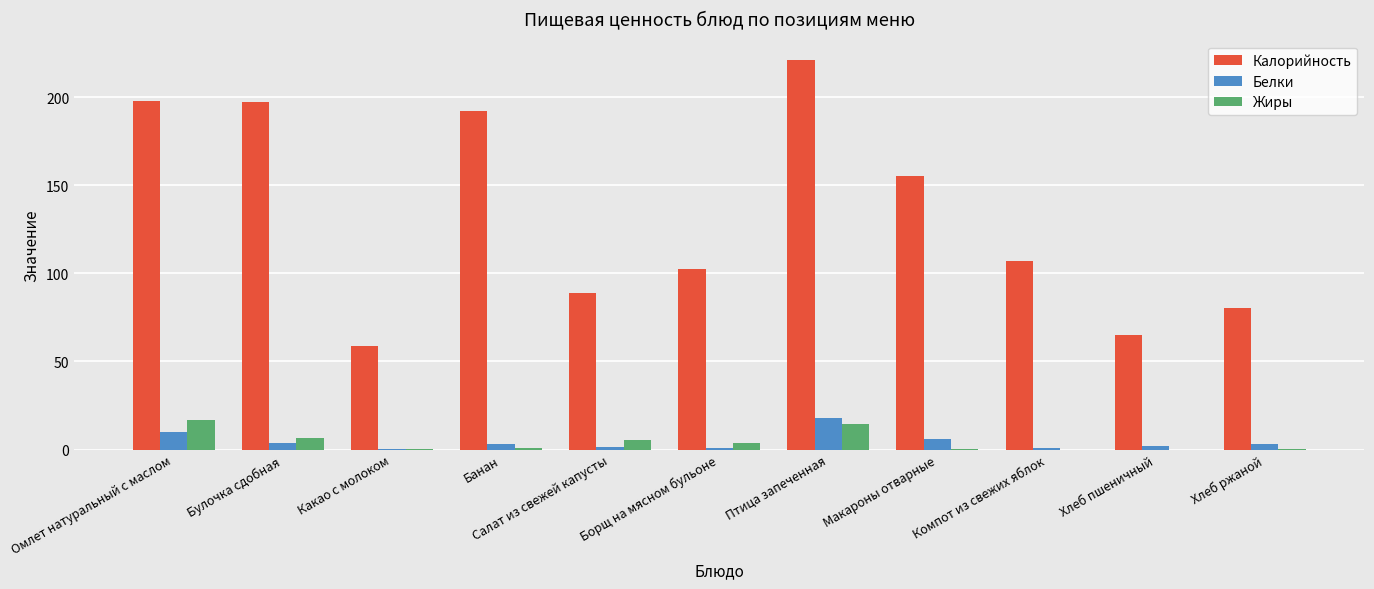

At which label is Калорийность closest to 140?

Макароны отварные